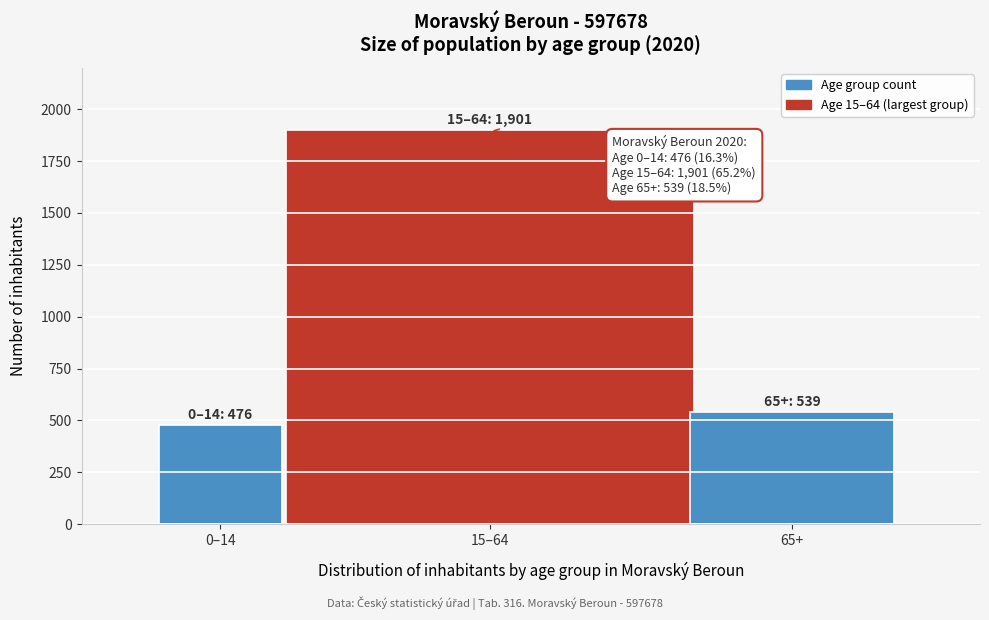

Reading left to right, list all the values displayed in this chart.

0–14=476	15–64=1901	65+=539